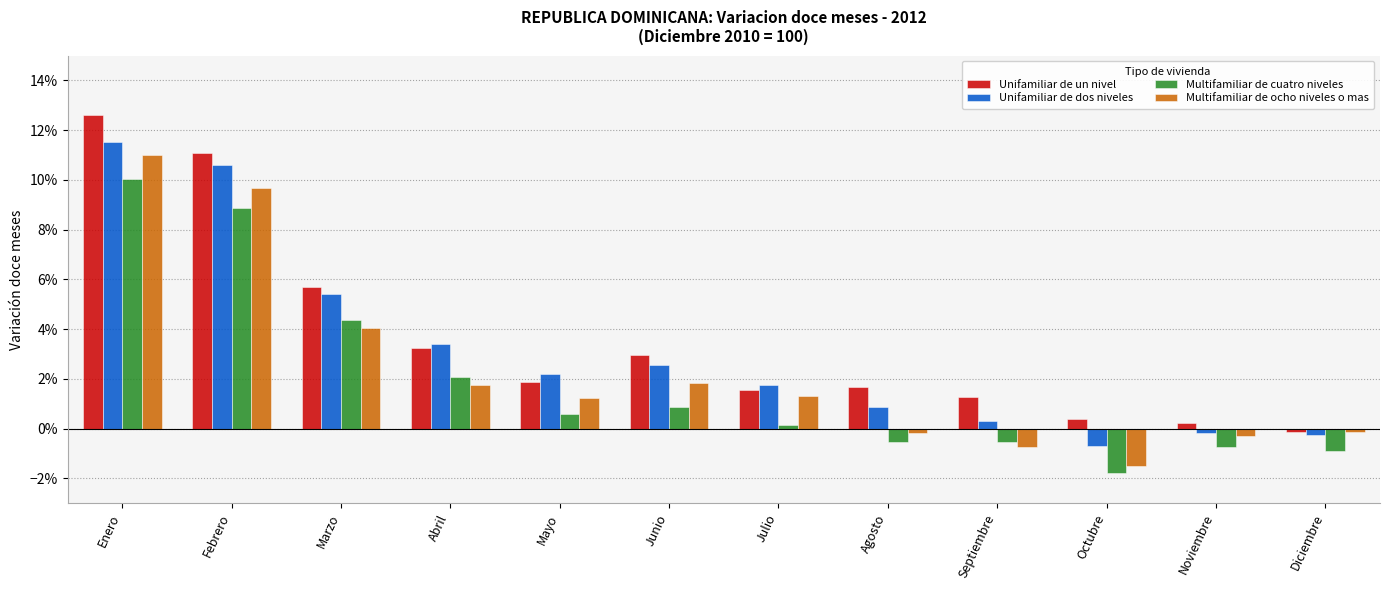

Does the chart contain any negative values?

Yes